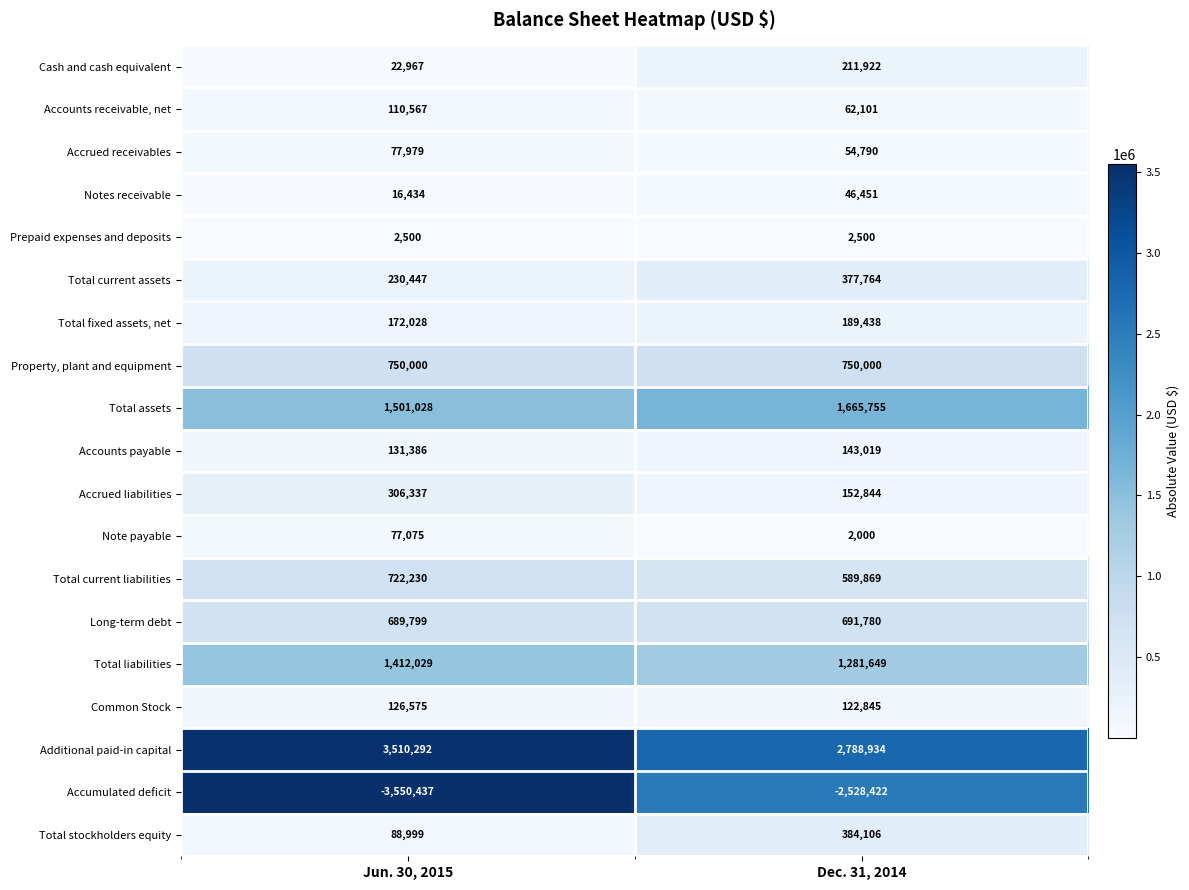

The Property, plant and equipment series shows 1312401 at Dec. 31, 2014. True or false?

False